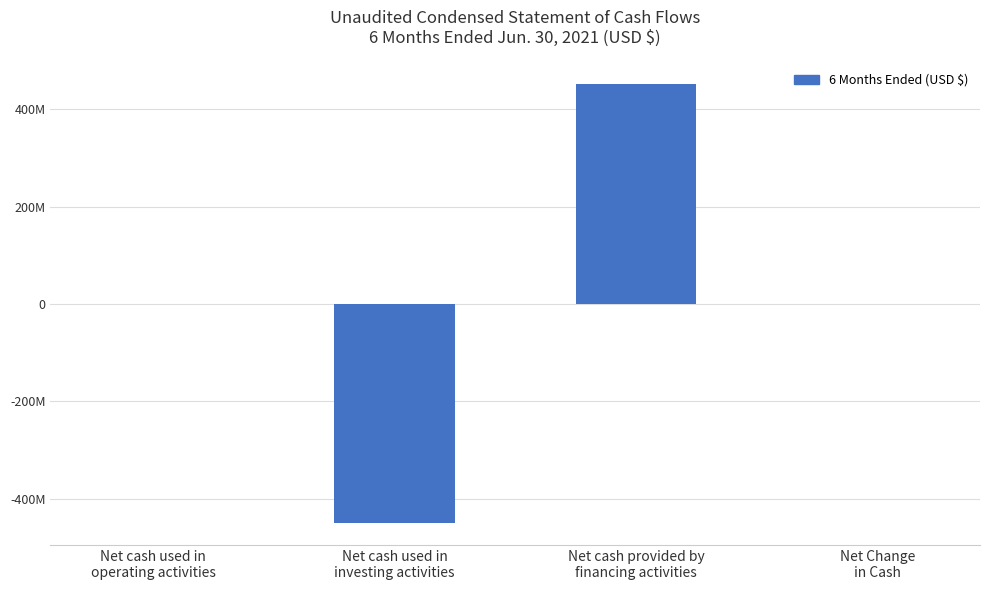

What is the label of the 1st bar from the left?

Net cash used in
operating activities